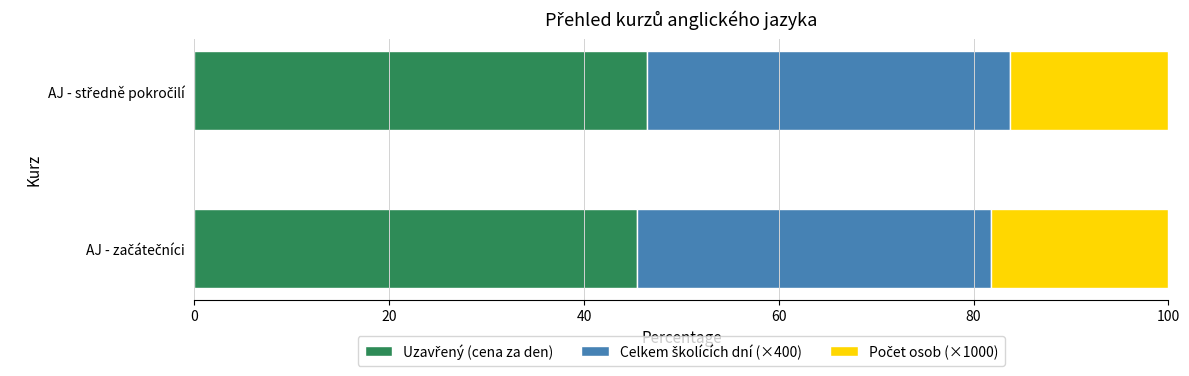

Count the number of data series in this chart.

3